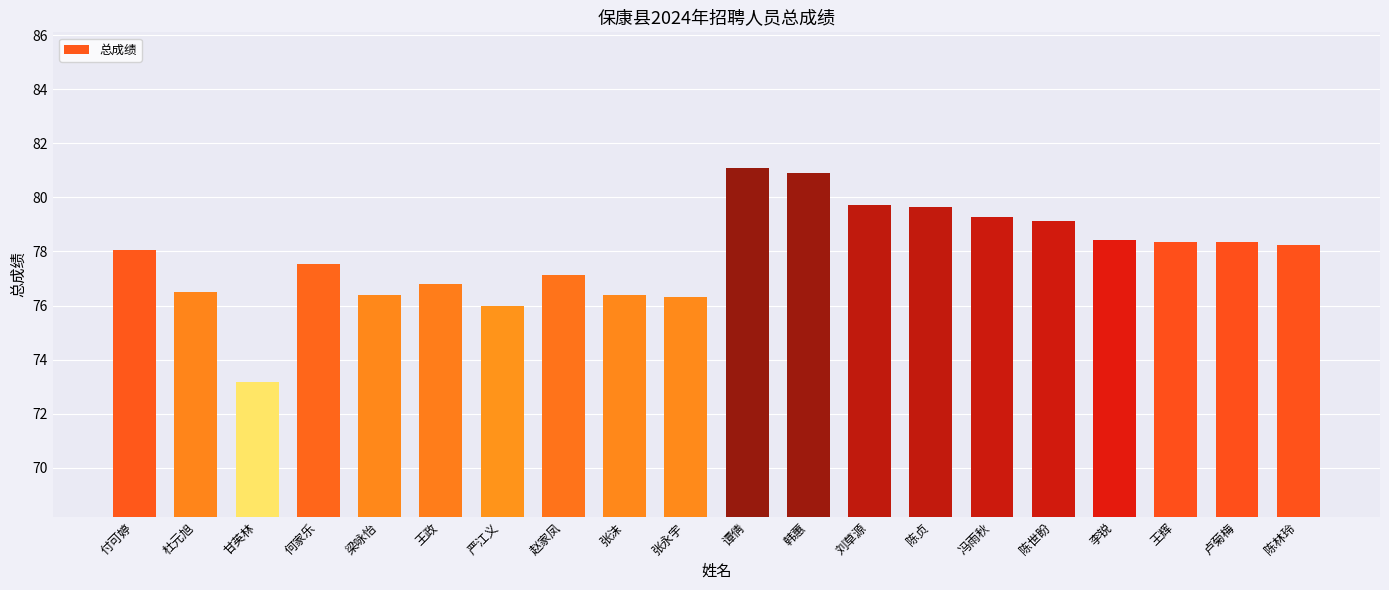

How many bars are there in total?

20